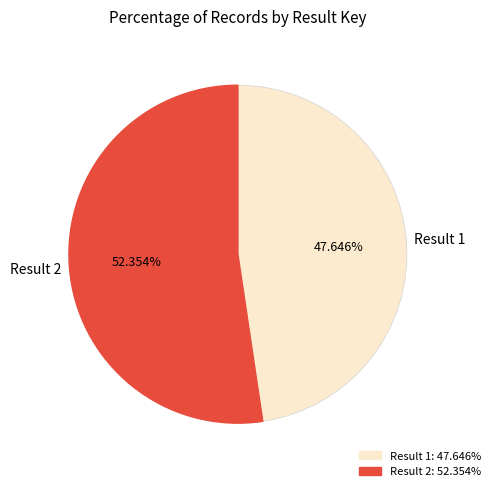

To the nearest percent, what portion does Result 2 represent?

52%